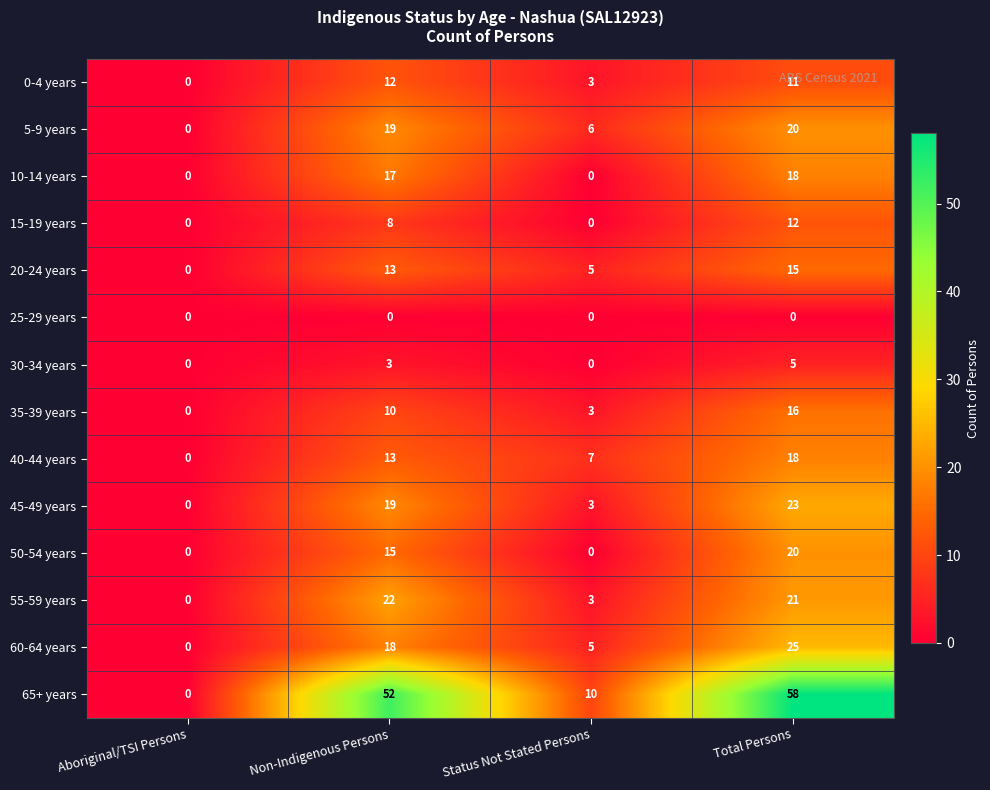

Where does the 0-4 years series first go above 11?

Non-Indigenous Persons